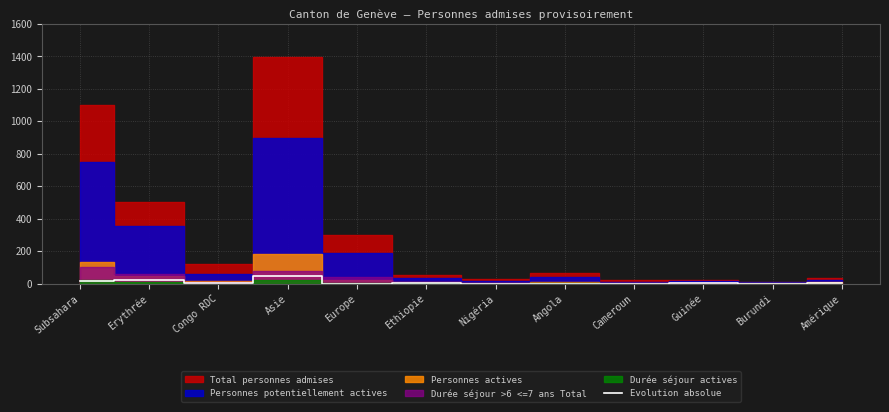

What is the label of the 9th point from the left?

Cameroun